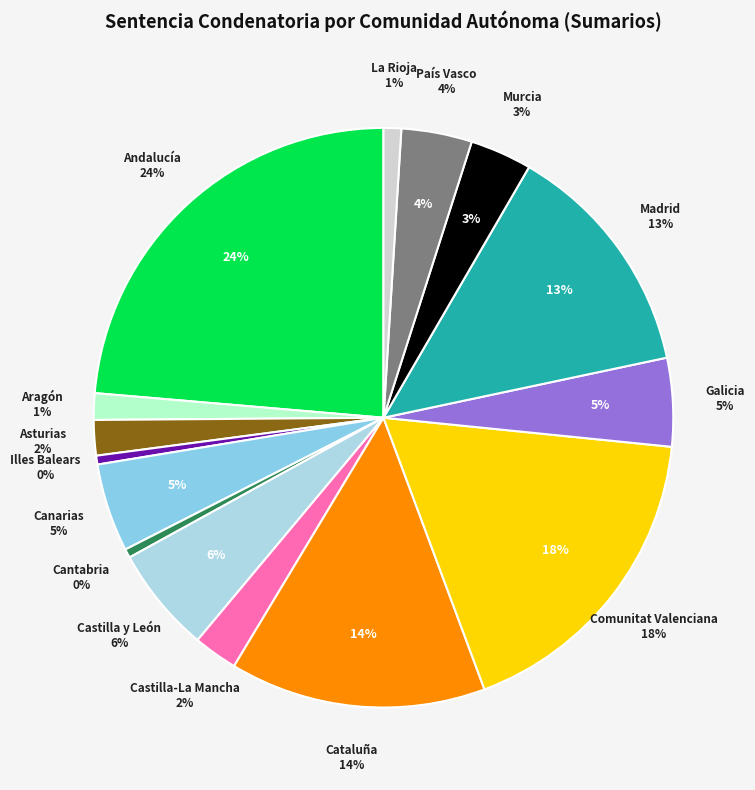

What is the largest slice in the pie chart?

Andalucía